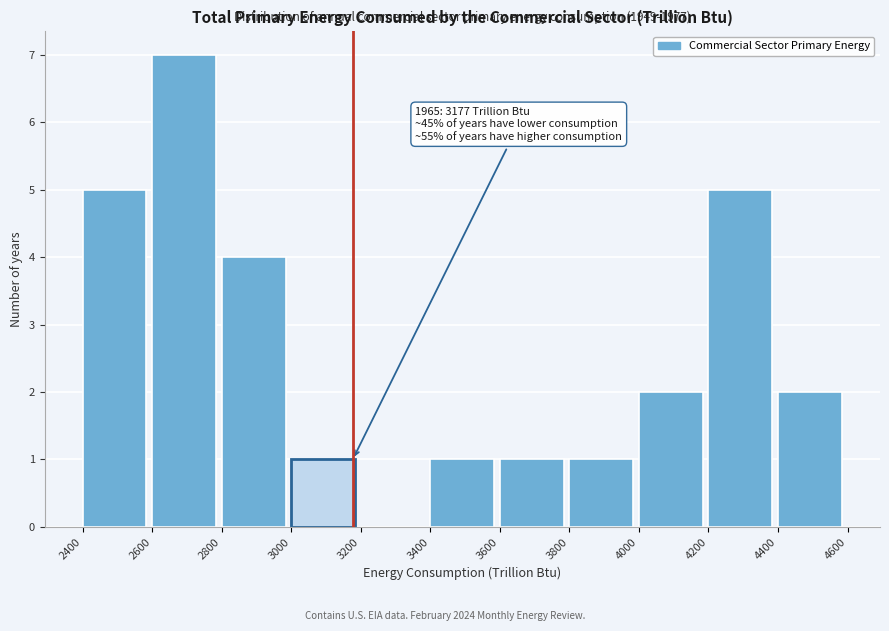

Over which range of the x-axis is the bar tallest?

2600 to 2800